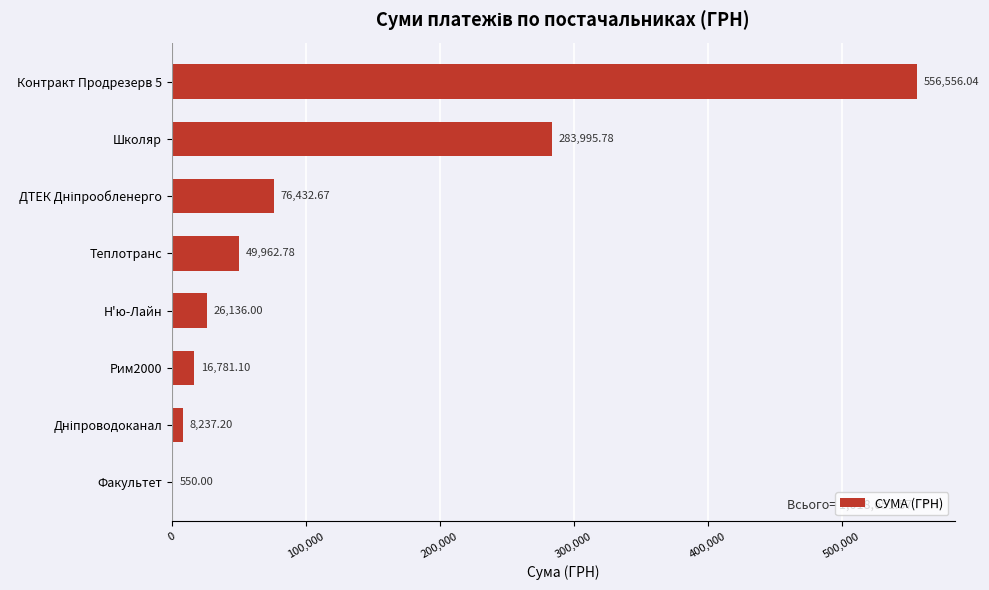

Between Рим2000 and Контракт Продрезерв 5, which is larger?

Контракт Продрезерв 5